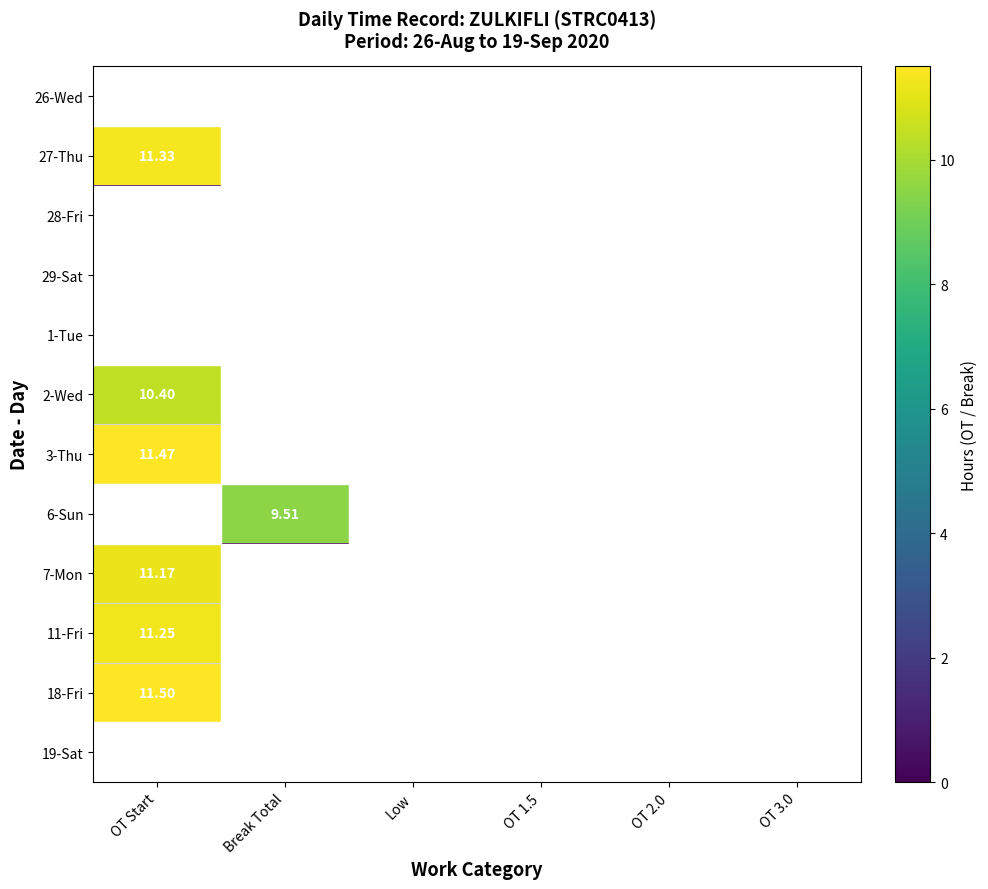

The value of 28-Fri at OT 3.0 is 0.0. True or false?

True